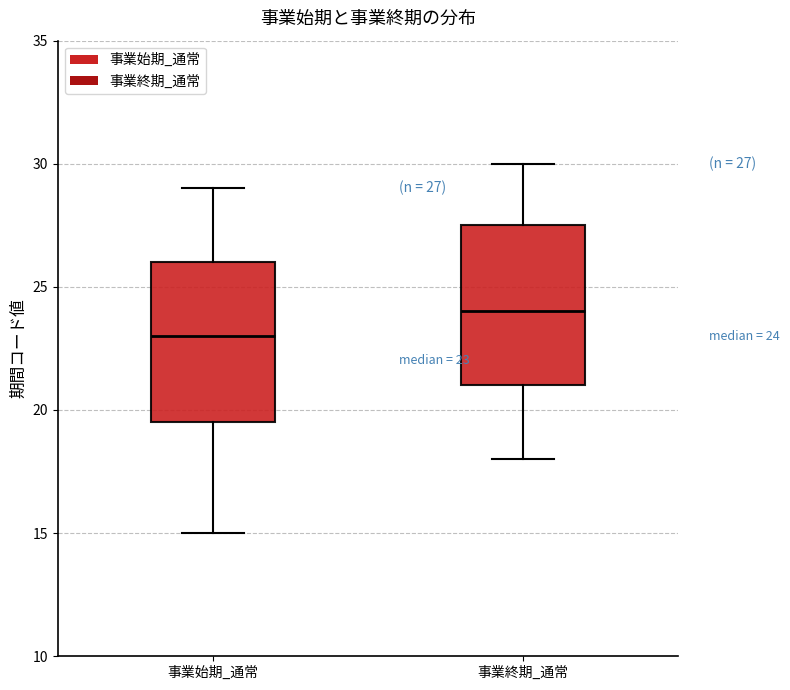

Which box has the lowest median line?

事業始期_通常